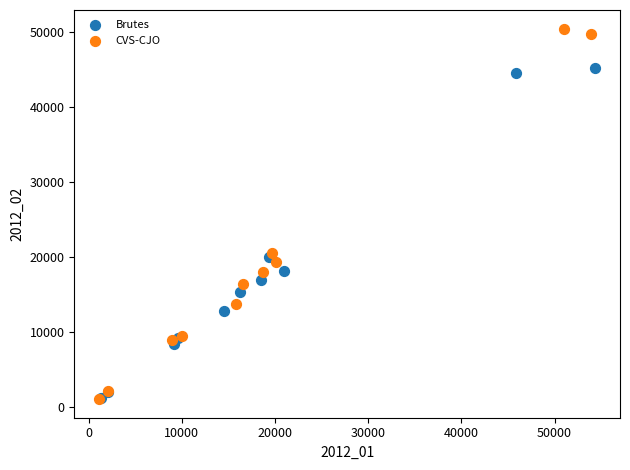

Which series reaches the maximum Y coordinate?

CVS-CJO